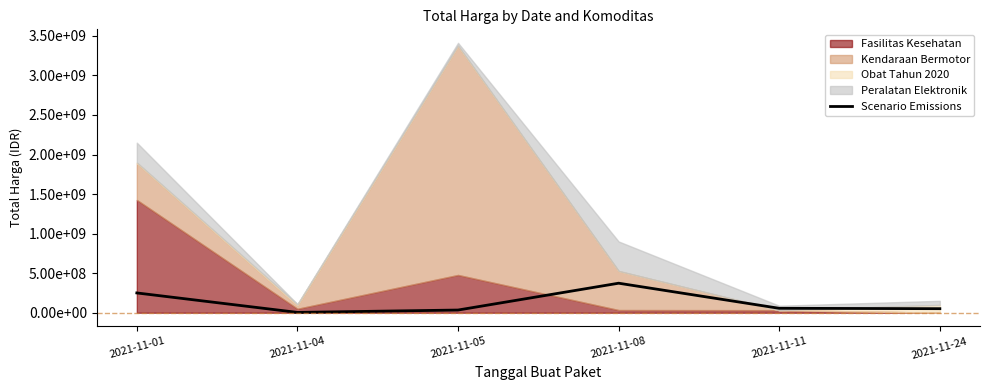

Approximately how many times larger is the value at 2021-11-08 compared to 2021-11-04?

85.8